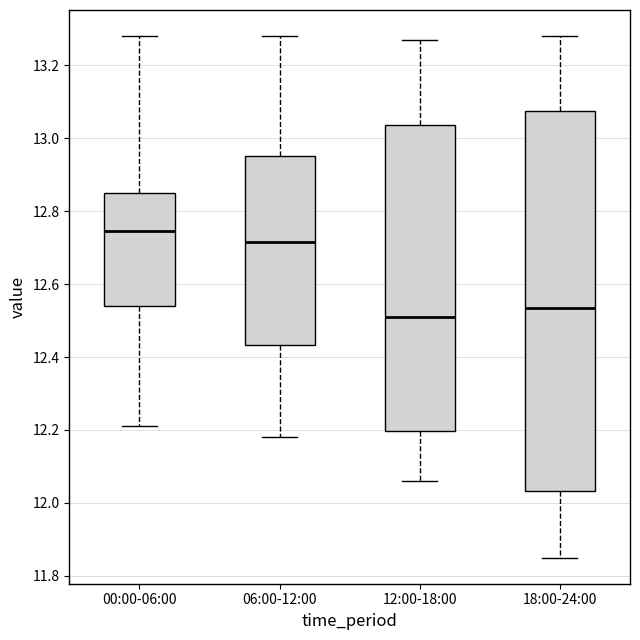

Which box has the highest median line?

00:00-06:00